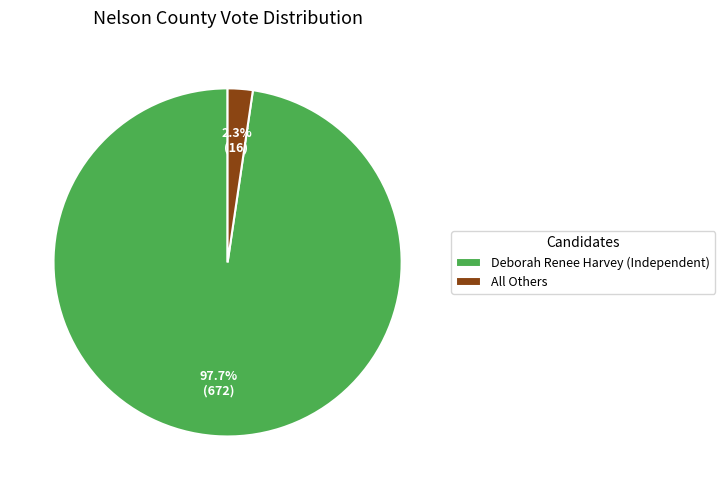

Which has a higher value, Deborah Renee Harvey (Independent) or All Others?

Deborah Renee Harvey (Independent)